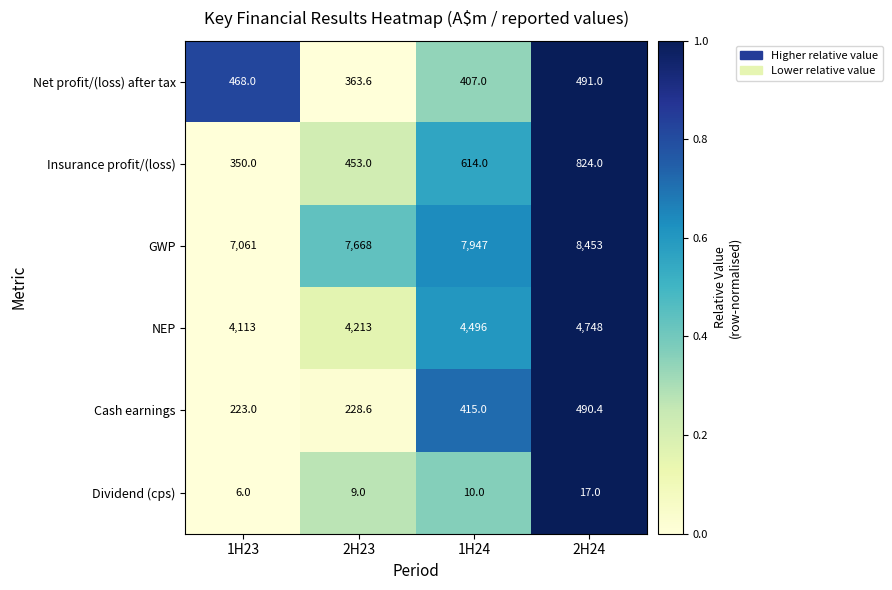

The Insurance profit/(loss) series shows 614.0 at 1H24. True or false?

True